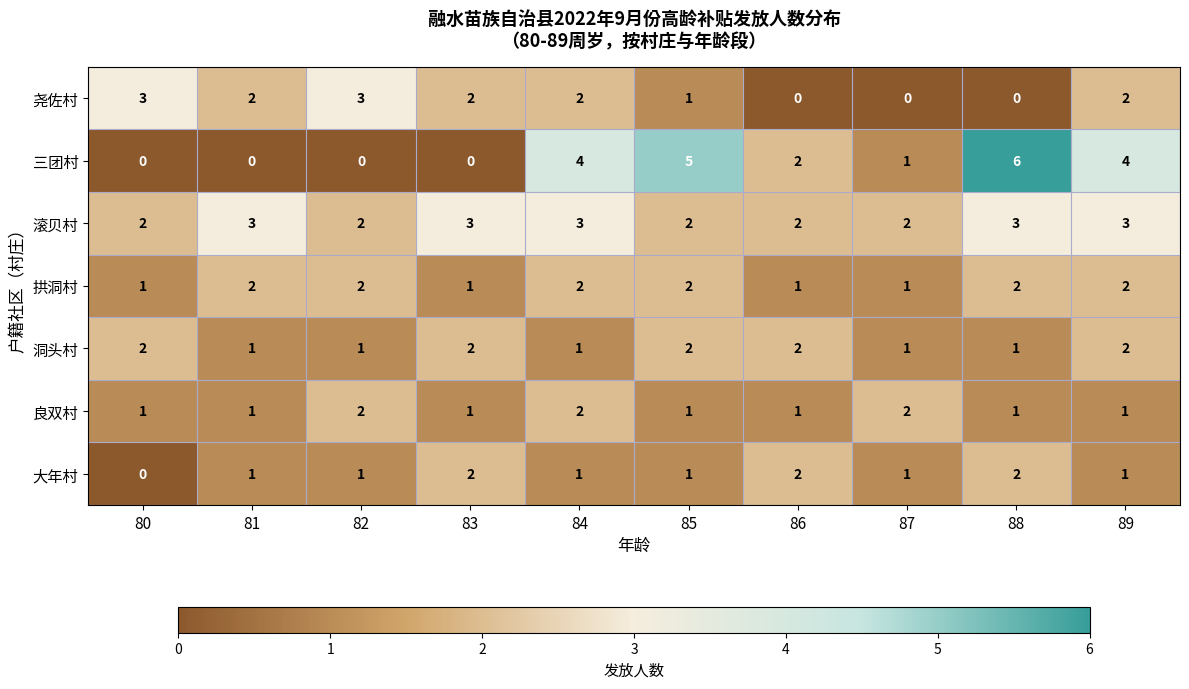

Count the 良双村 values in the range 1 to 2.

10